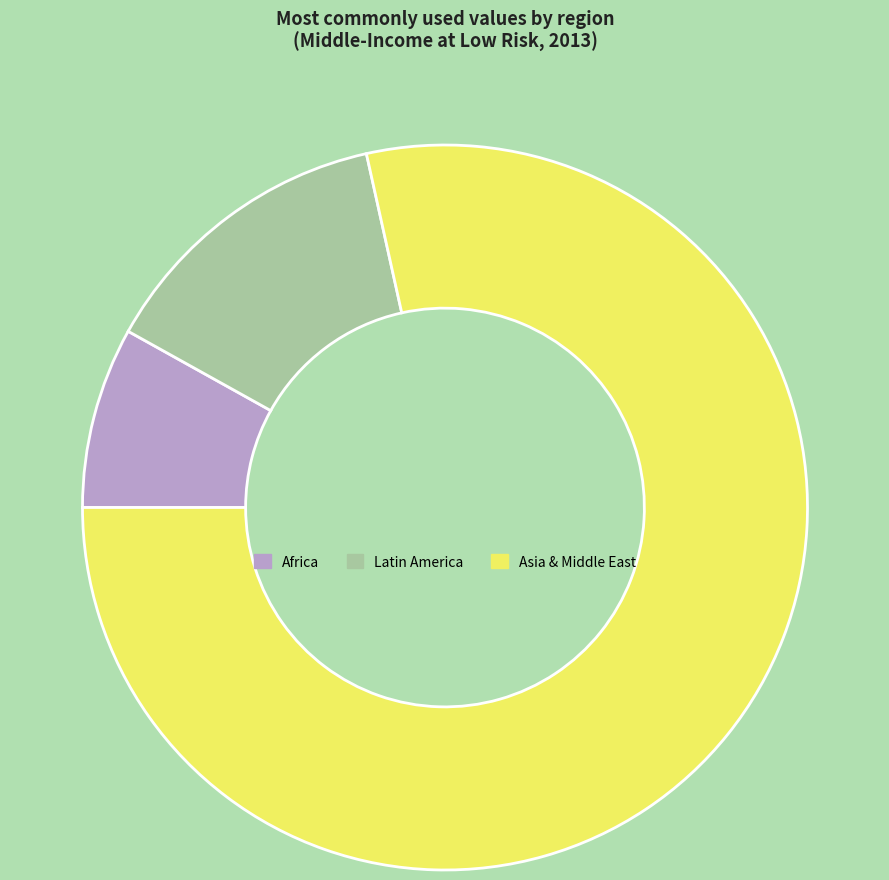

How many slices are in this pie chart?

3